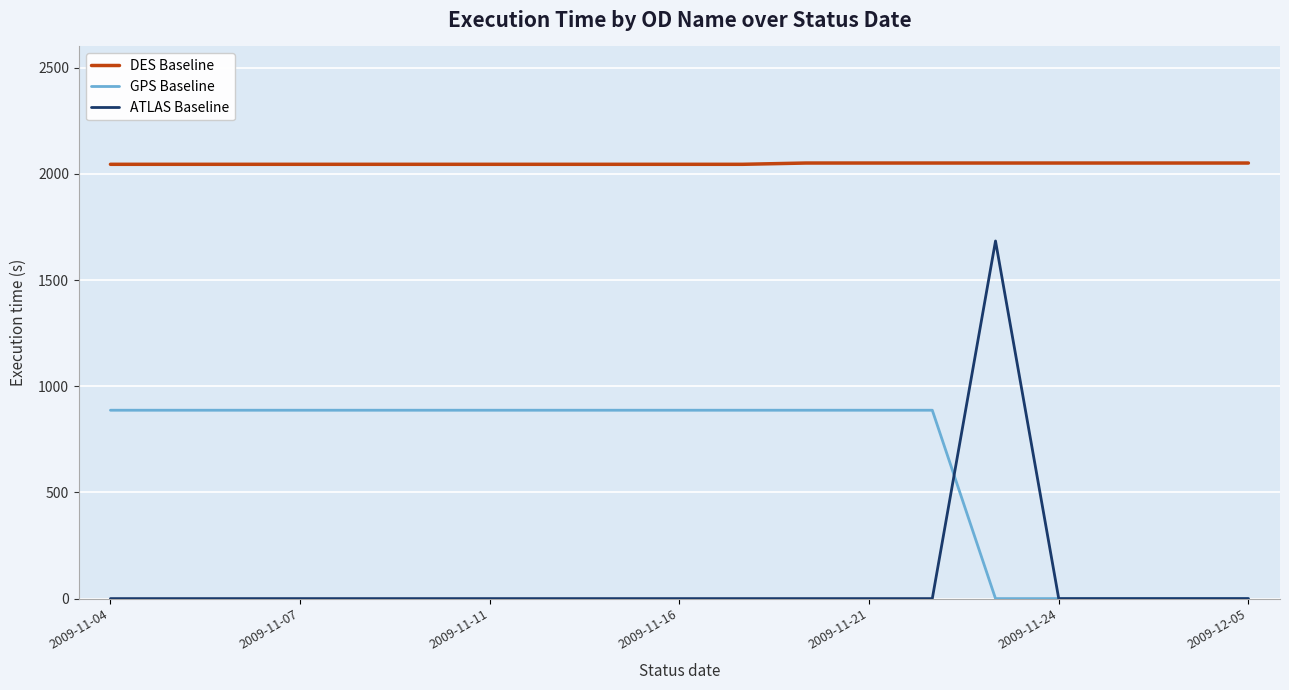

What is the greatest value displayed?

2051